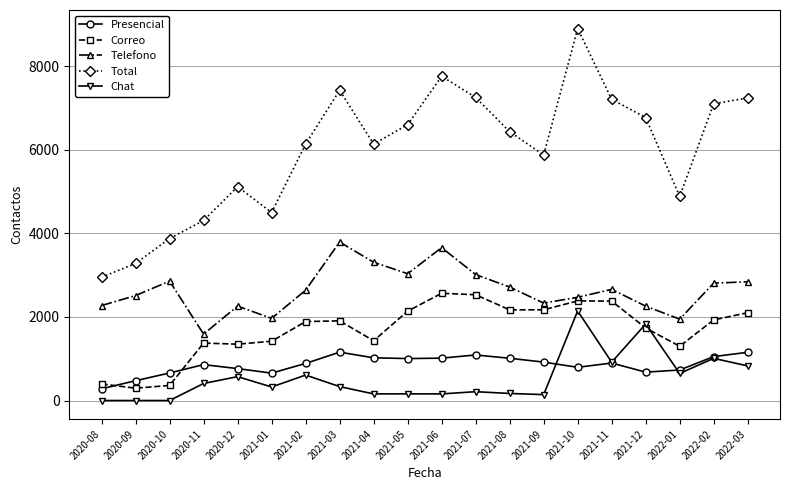

True or false: Telefono and Chat intersect in this chart.

False